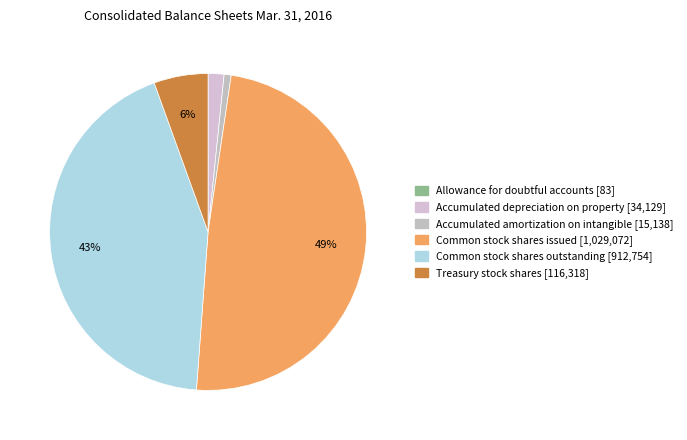

Which category has the biggest portion of the pie?

Common stock shares issued